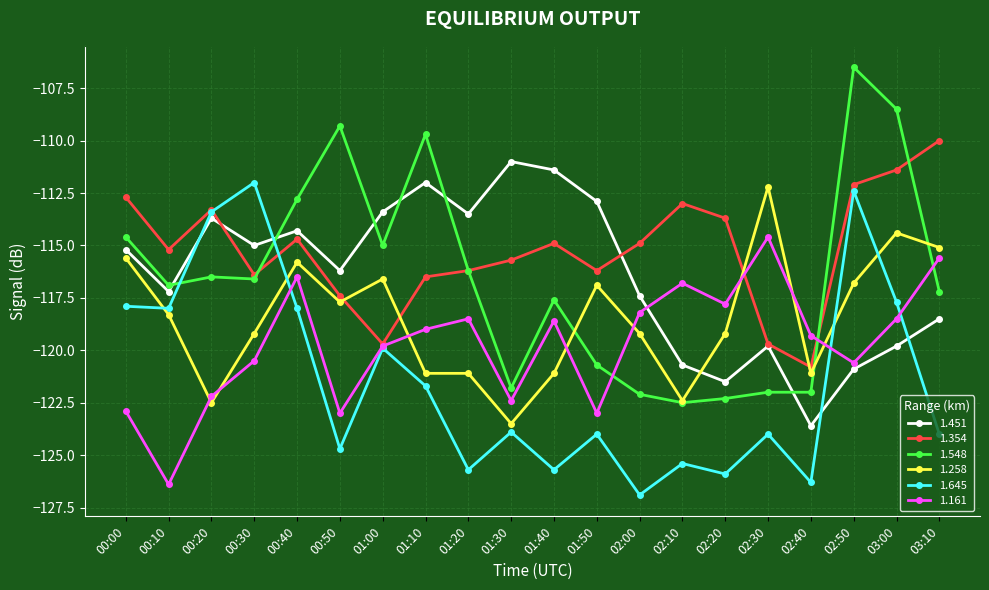

True or false: 1.258 and 1.548 cross at least once.

True